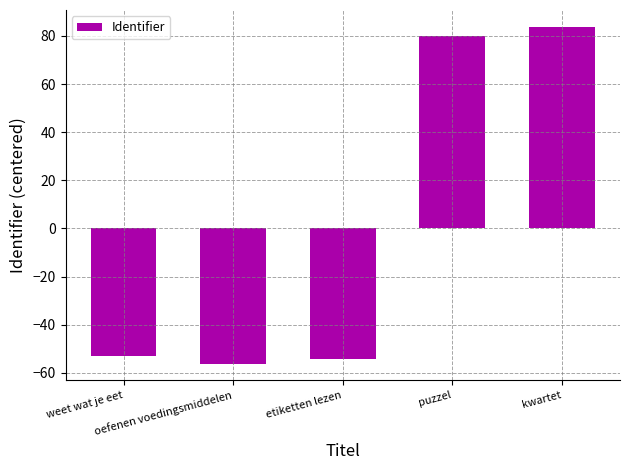

What is the difference between the values at etiketten lezen and weet wat je eet?

1.0